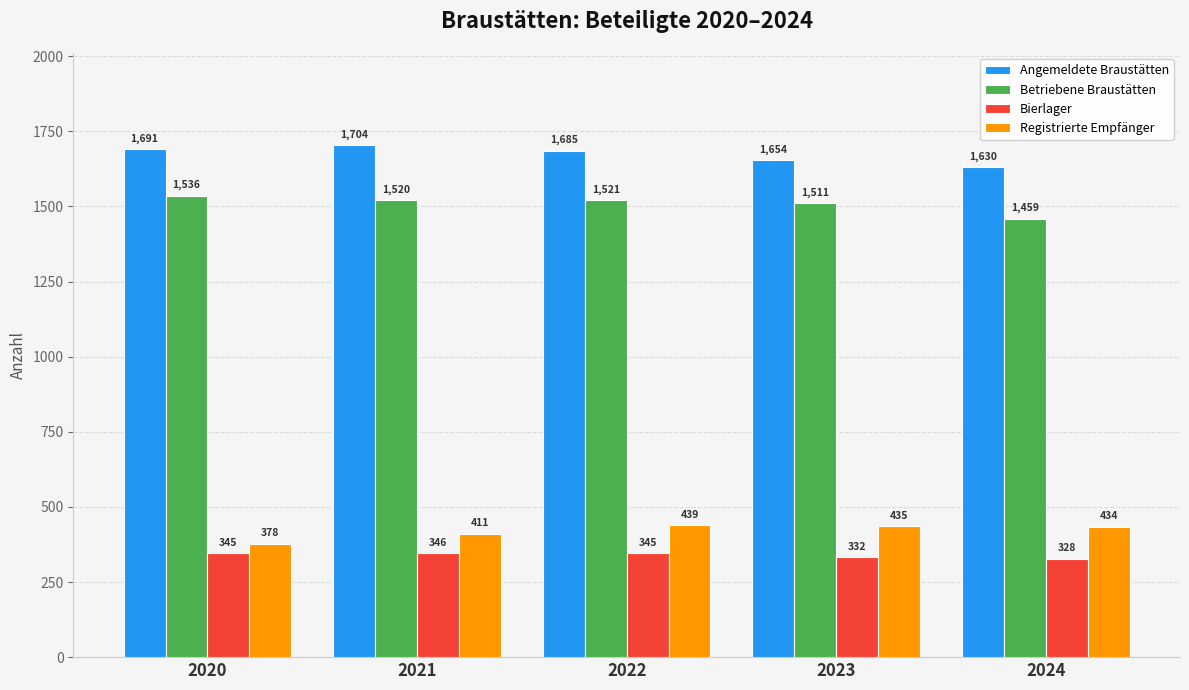

The Bierlager series shows 328 at 2024. True or false?

True